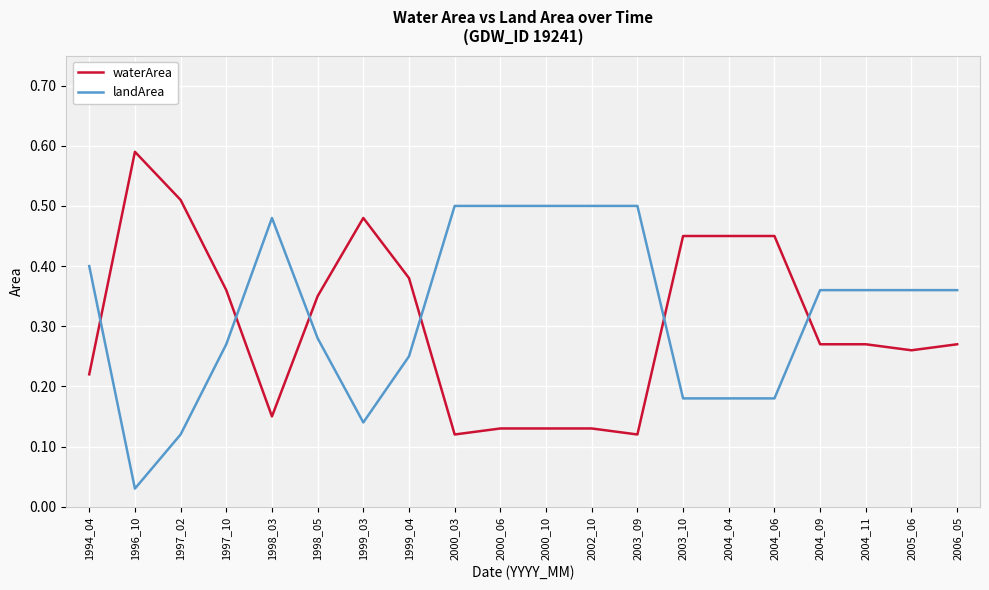

Count the waterArea values in the range 0 to 1.

20